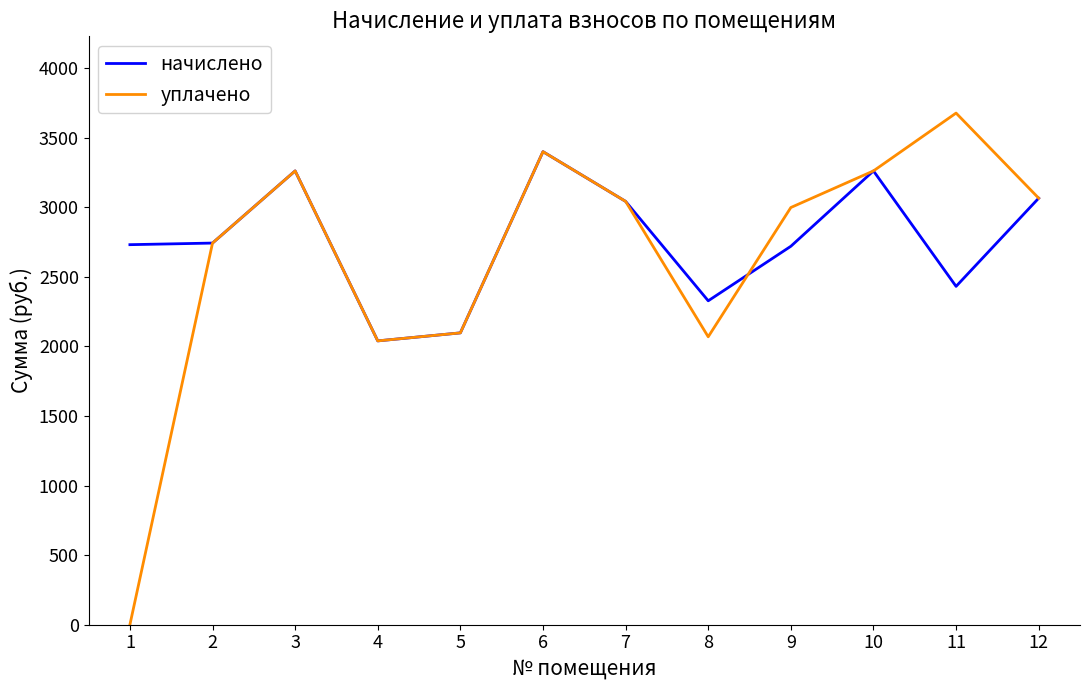

What is the sum of the начислено values at 8 and 3?

5587.2